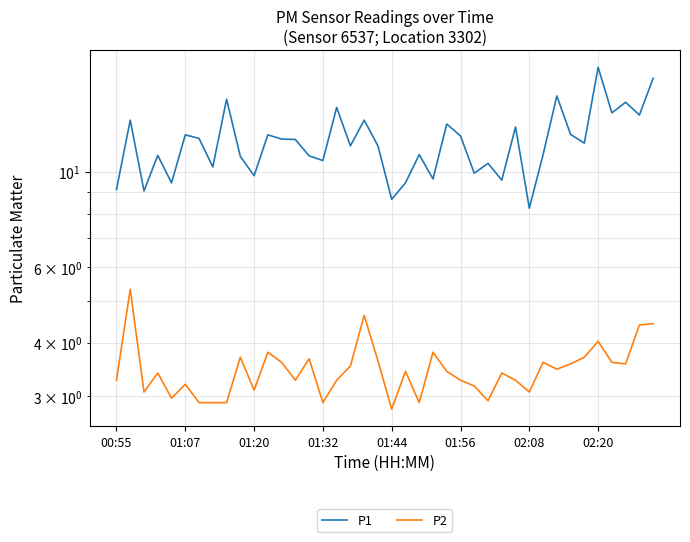

Which series changed the most between 10 and 24?

P1